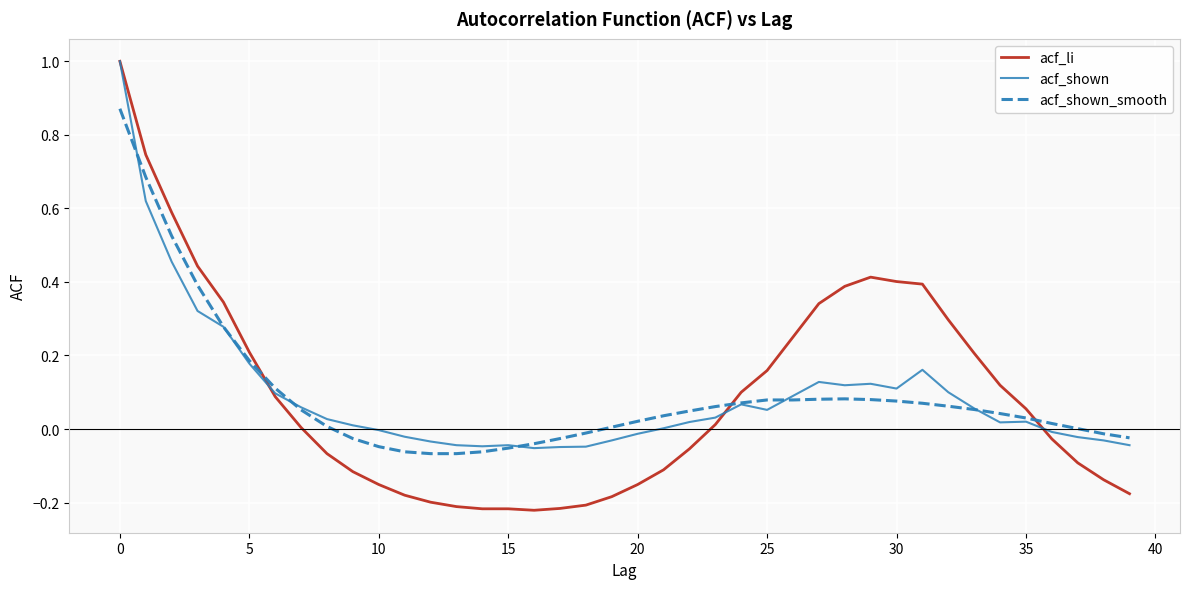

Which series has the widest spread of values?

acf_li